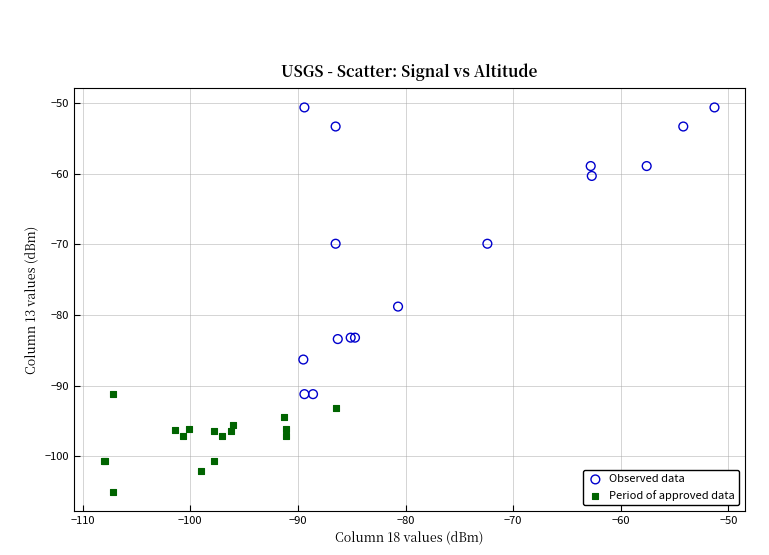

Which series reaches the minimum Y coordinate?

Period of approved data